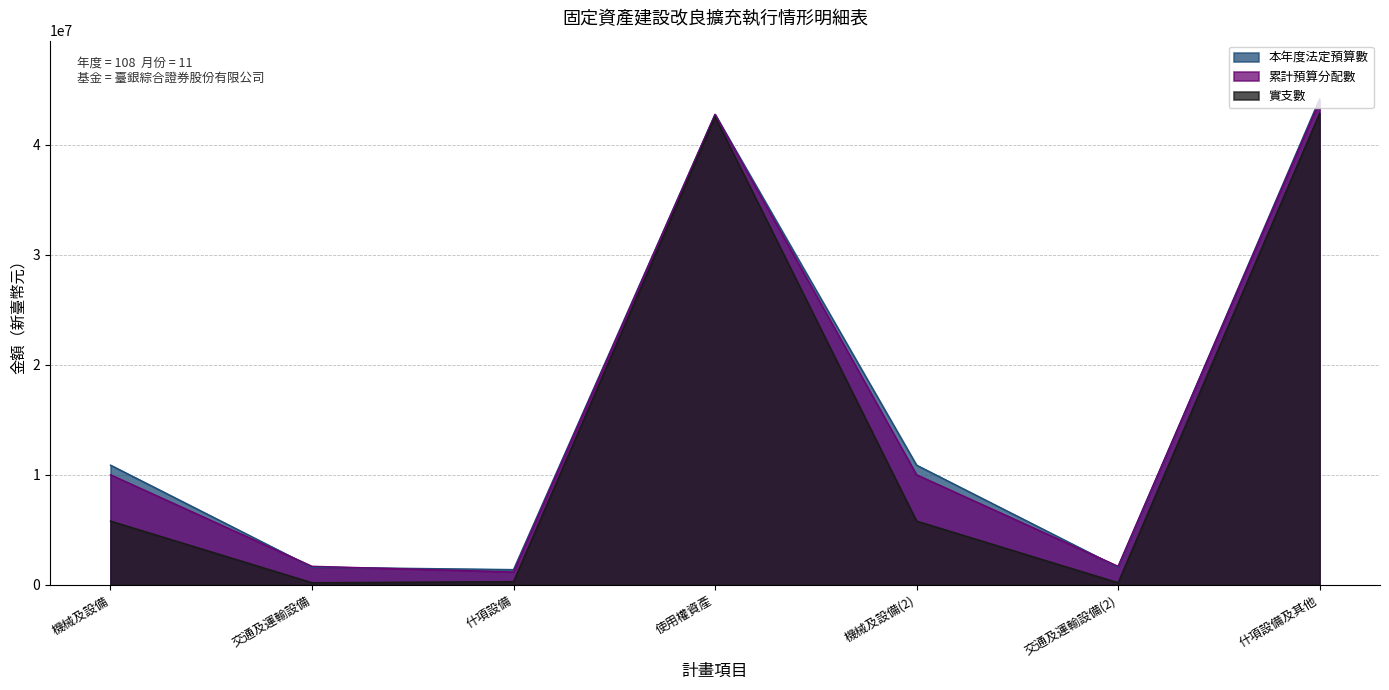

At how many categories does at least one series exceed 25408036?

2